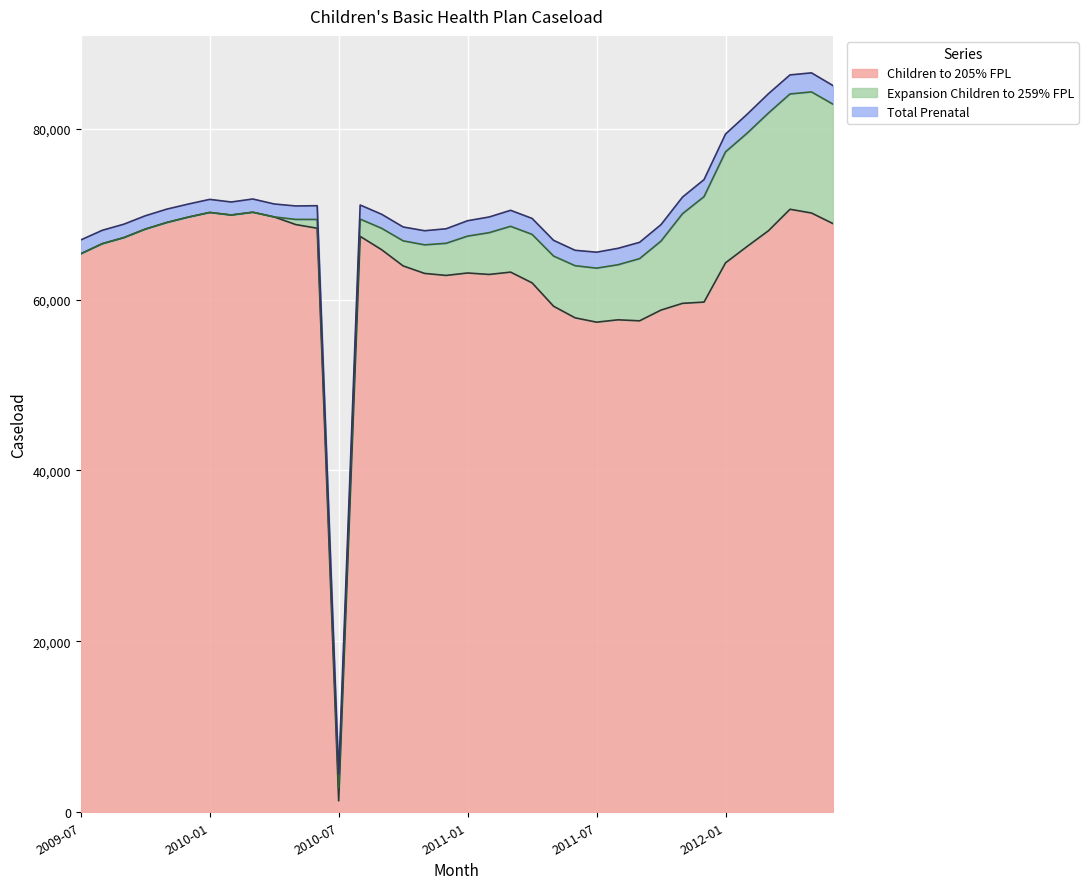

Reading right to left, transcribe all the data shown in this chart.

Children to 205% FPL: 2012-06=68881	2012-05=70121	2012-04=70560	2012-03=68051	2012-02=66199	2012-01=64289	2011-12=59699	2011-11=59551	2011-10=58766	2011-09=57506	2011-08=57625	2011-07=57349	2011-06=57858	2011-05=59210	2011-04=61947	2011-03=63205	2011-02=62932	2011-01=63103	2010-12=62818	2010-11=63053	2010-10=63930	2010-09=65824	2010-08=67389	2010-07=1338	2010-06=68340	2010-05=68771	2010-04=69663	2010-03=70212	2010-02=69887	2010-01=70186	2009-12=69640	2009-11=69011	2009-10=68234	2009-09=67239	2009-08=66531	2009-07=65349
Expansion Children to 259% FPL: 2012-06=13975	2012-05=14169	2012-04=13492	2012-03=13774	2012-02=13250	2012-01=12985	2011-12=12338	2011-11=10493	2011-10=8075	2011-09=7275	2011-08=6444	2011-07=6320	2011-06=6098	2011-05=5872	2011-04=5674	2011-03=5358	2011-02=4888	2011-01=4316	2010-12=3759	2010-11=3342	2010-10=2935	2010-09=2505	2010-08=2018	2010-07=1511	2010-06=1029	2010-05=600	2010-04=0	2010-03=0	2010-02=0	2010-01=0	2009-12=0	2009-11=0	2009-10=0	2009-09=0	2009-08=0	2009-07=0
Total Prenatal: 2012-06=2179	2012-05=2231	2012-04=2230	2012-03=2263	2012-02=2216	2012-01=2088	2011-12=1993	2011-11=1944	2011-10=1925	2011-09=1910	2011-08=1922	2011-07=1868	2011-06=1804	2011-05=1840	2011-04=1867	2011-03=1875	2011-02=1835	2011-01=1802	2010-12=1701	2010-11=1652	2010-10=1623	2010-09=1644	2010-08=1650	2010-07=1609	2010-06=1607	2010-05=1575	2010-04=1517	2010-03=1550	2010-02=1523	2010-01=1532	2009-12=1528	2009-11=1563	2009-10=1561	2009-09=1571	2009-08=1568	2009-07=1621